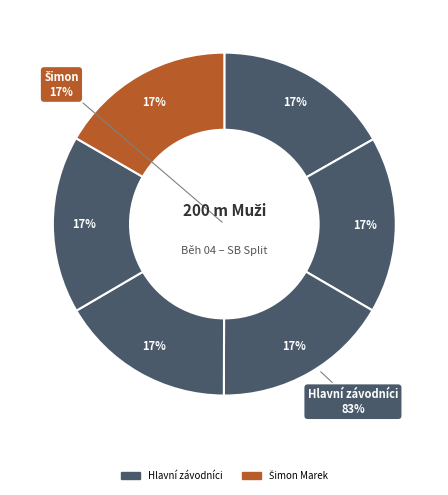

The Grim Ondřej slice represents 26% of the pie. True or false?

False